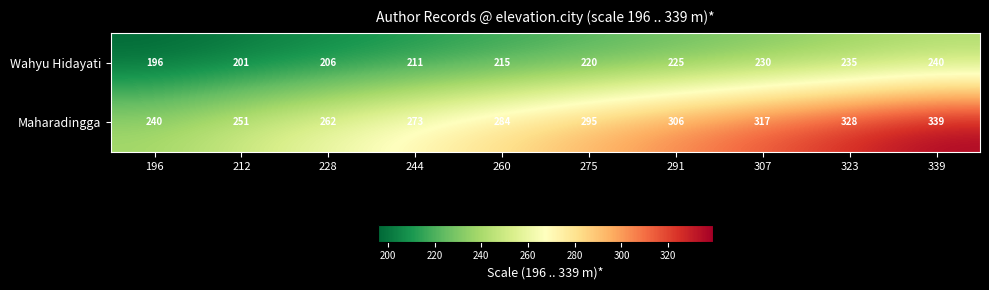

Which series has the largest total across all categories?

Maharadingga